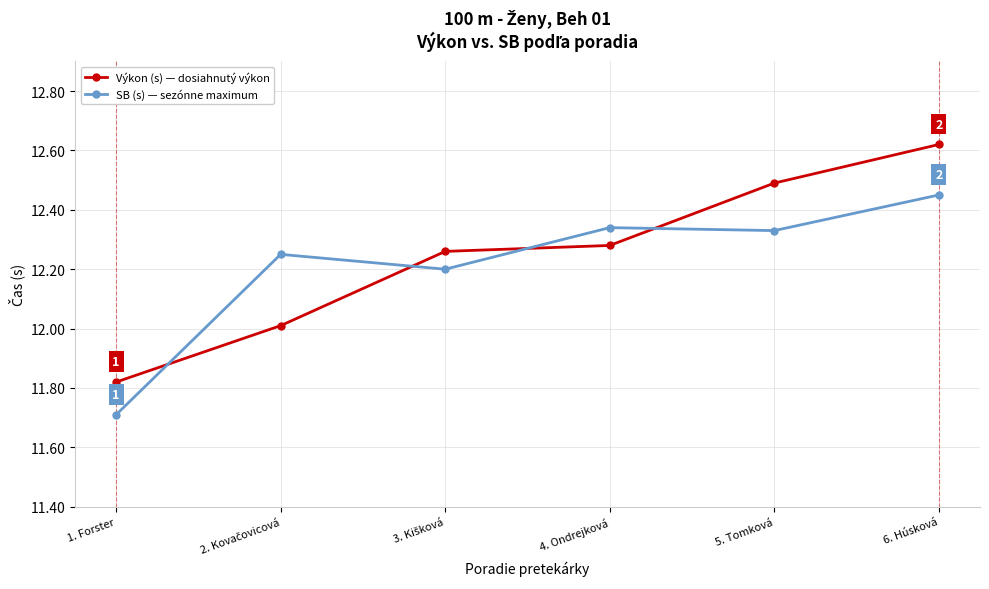

Rank the series by their average value, from highest to lowest.

Výkon (s) — dosiahnutý výkon, SB (s) — sezónne maximum